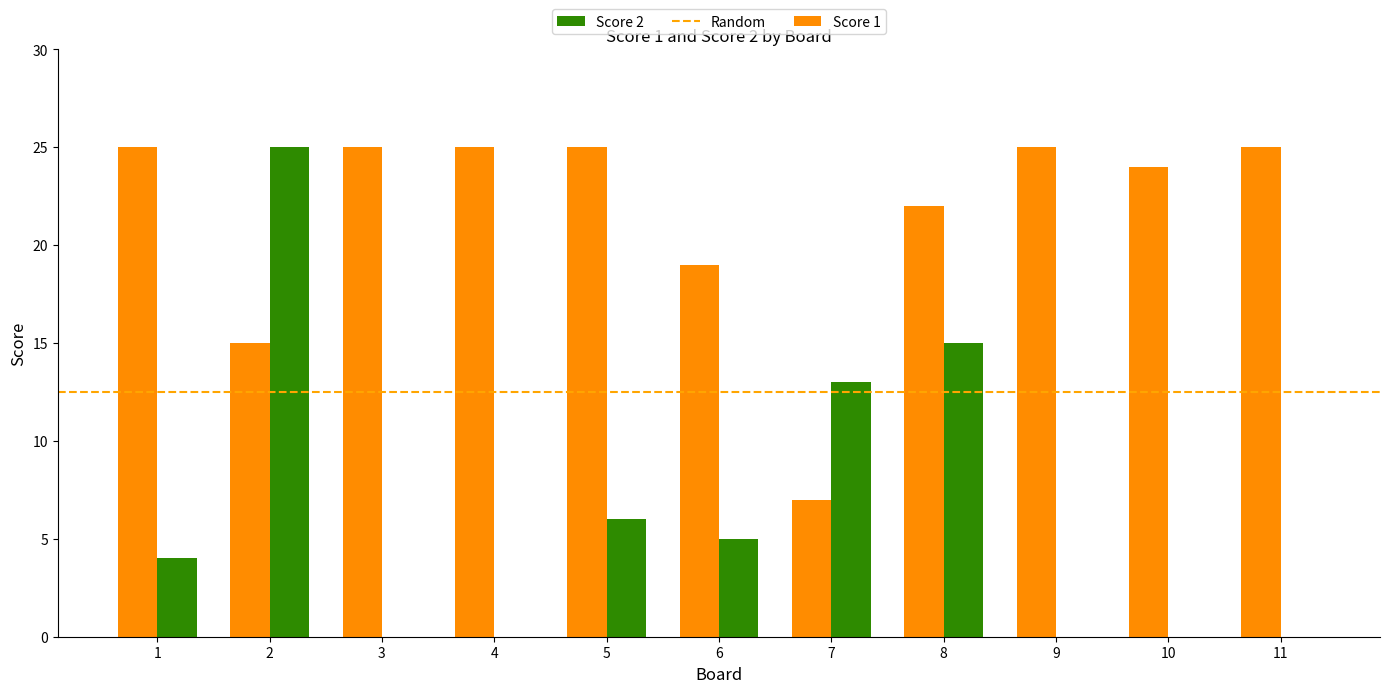

Reading left to right, what are all the values shown in this chart?

Score 1: 1=25	2=15	3=25	4=25	5=25	6=19	7=7	8=22	9=25	10=24	11=25
Score 2: 1=4	2=25	3=0	4=0	5=6	6=5	7=13	8=15	9=0	10=0	11=0